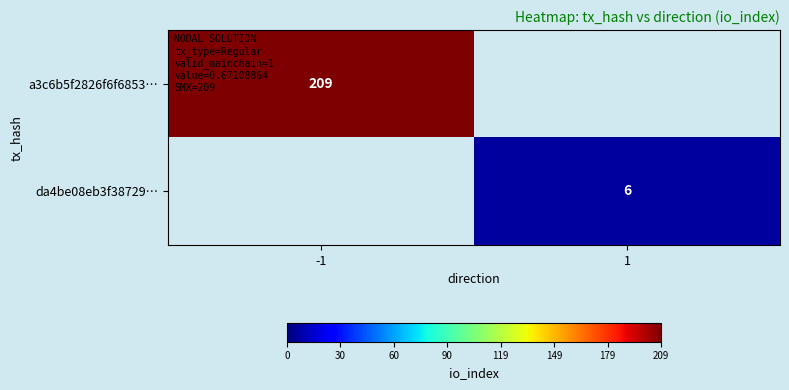

True or false: da4be08eb3f38729… has a value of 10 at 1.

False